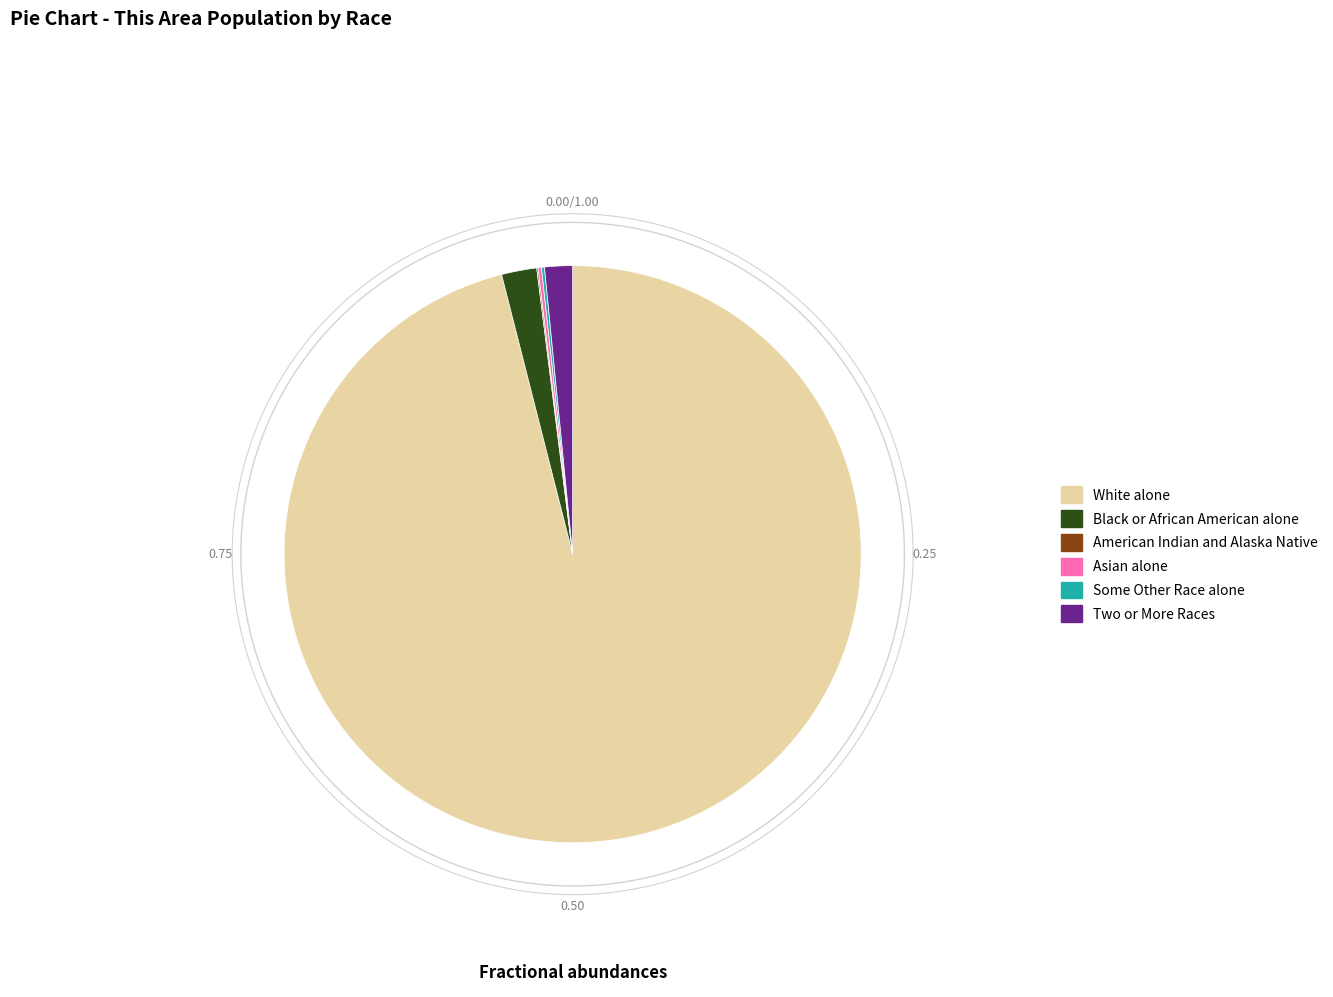

Is there any slice that represents more than half of the pie?

Yes